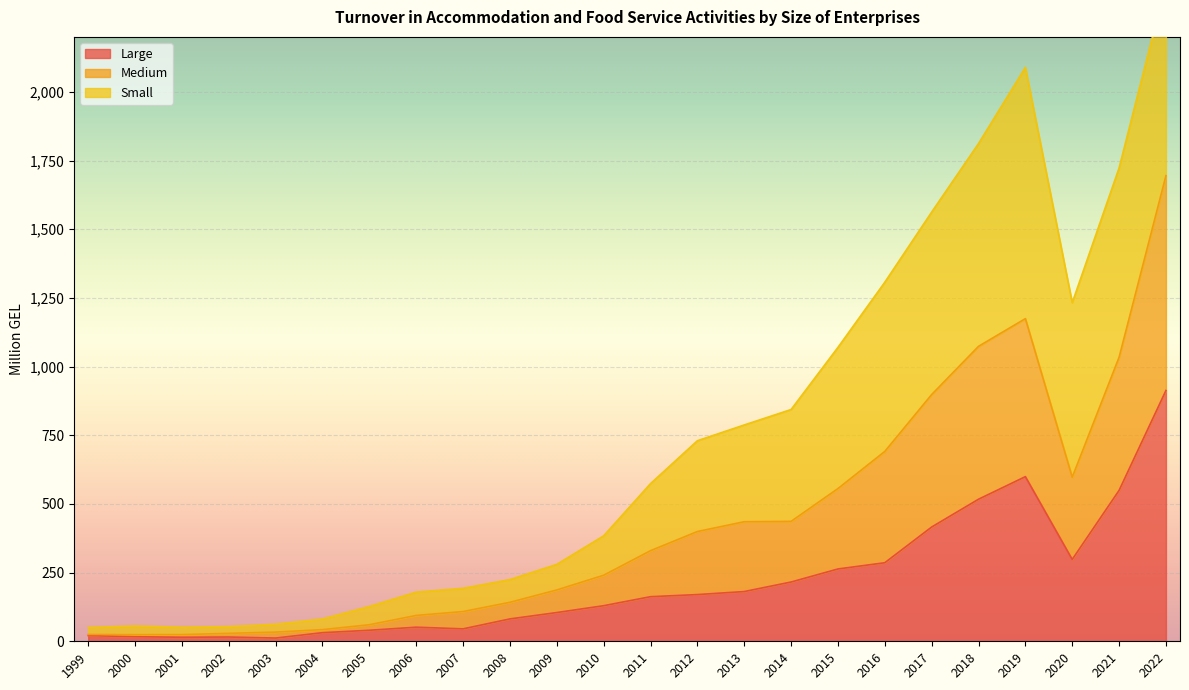

True or false: Large has a value of 314.2 at 2014.

False